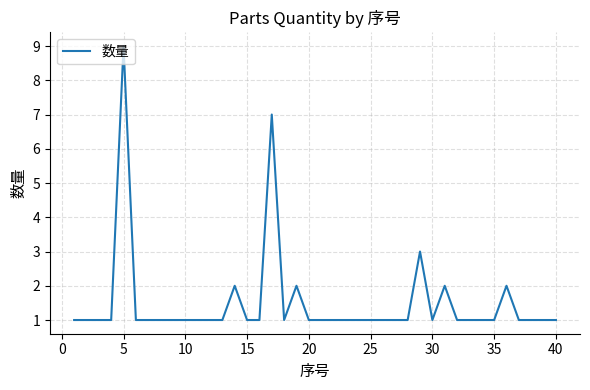

What is the maximum value shown in the chart?

9